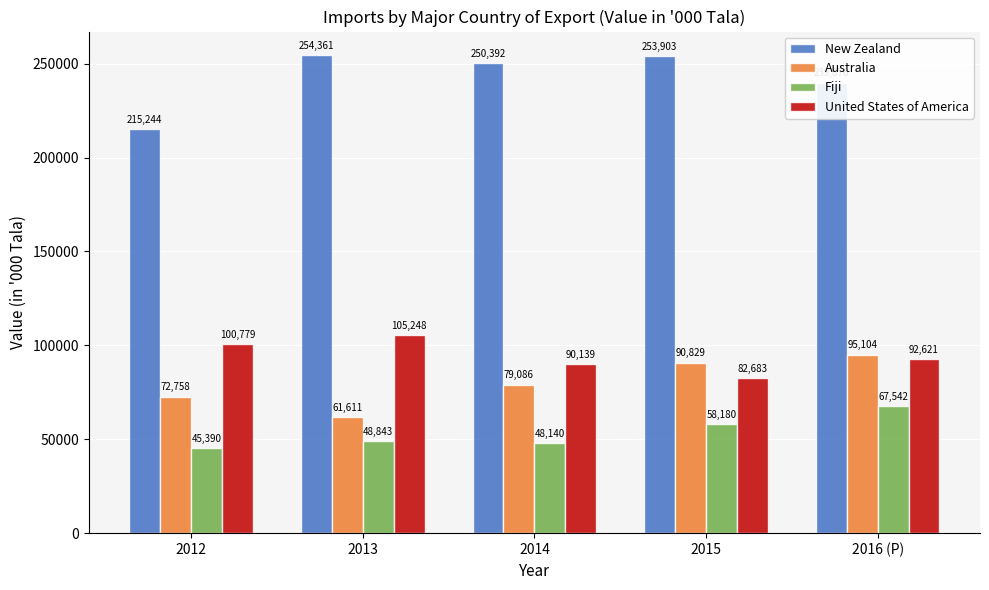

Is the value of Fiji at 2016 (P) greater than the value of Australia at 2012?

No